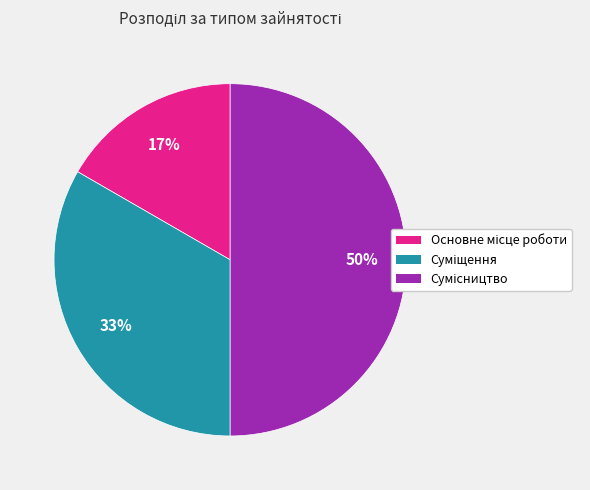

To the nearest percent, what is the average slice percentage?

33%